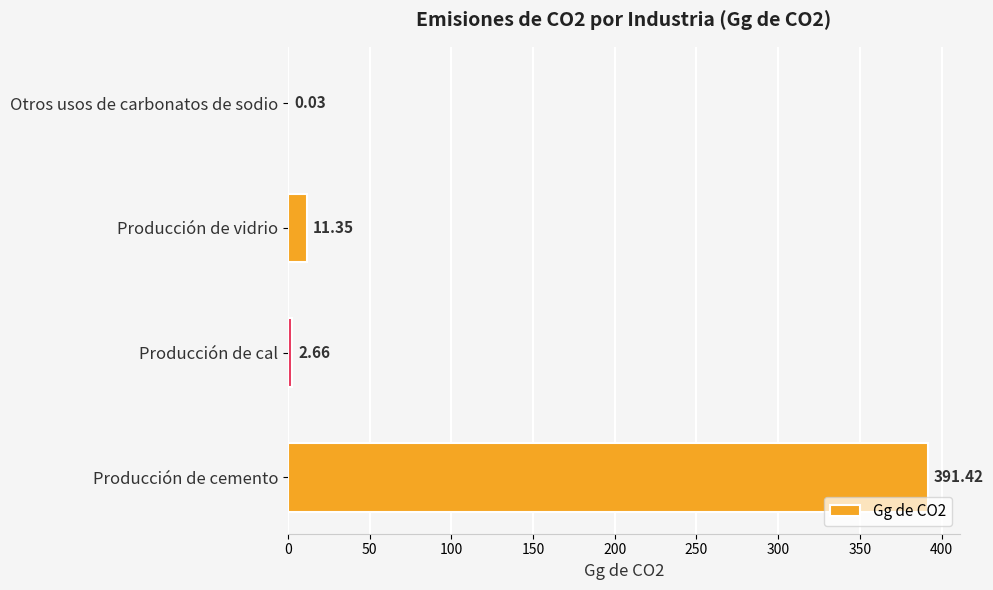

What is the sum of all values?

405.5